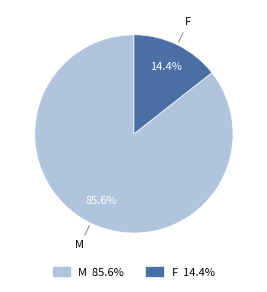

Count the number of slices in the pie.

2